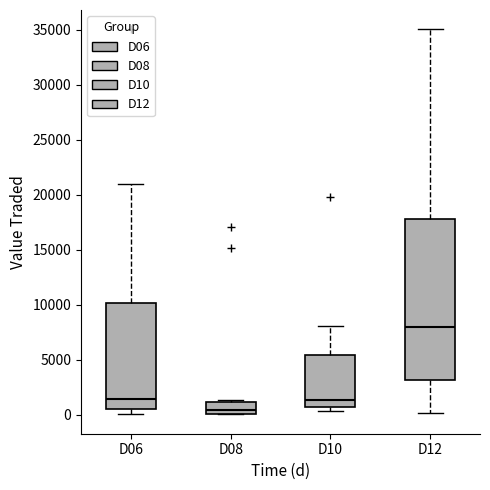

Where is the upper edge of the box for D08 on the y-axis? The values are not printed on the chart, so give them approximately, as read against the axis.

1000